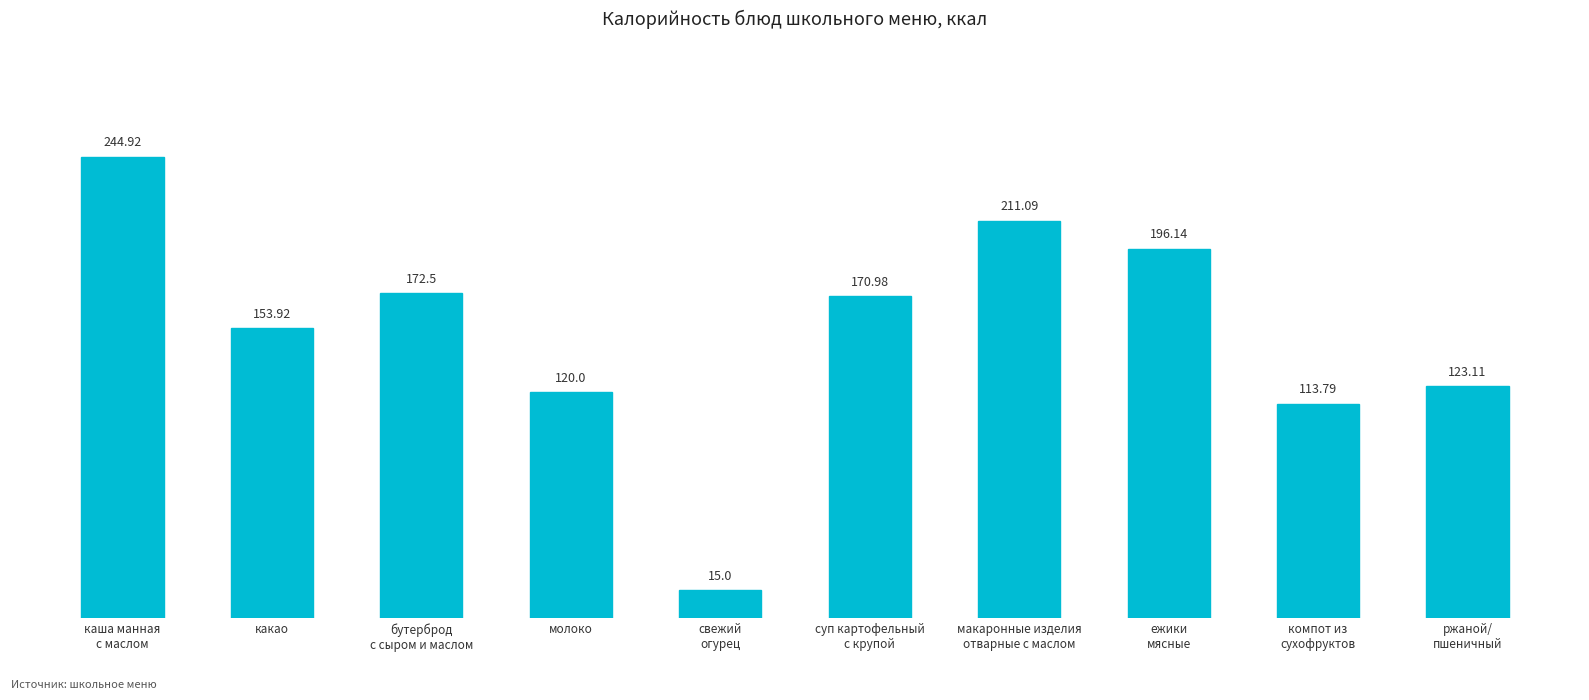

Does the chart contain any negative values?

No